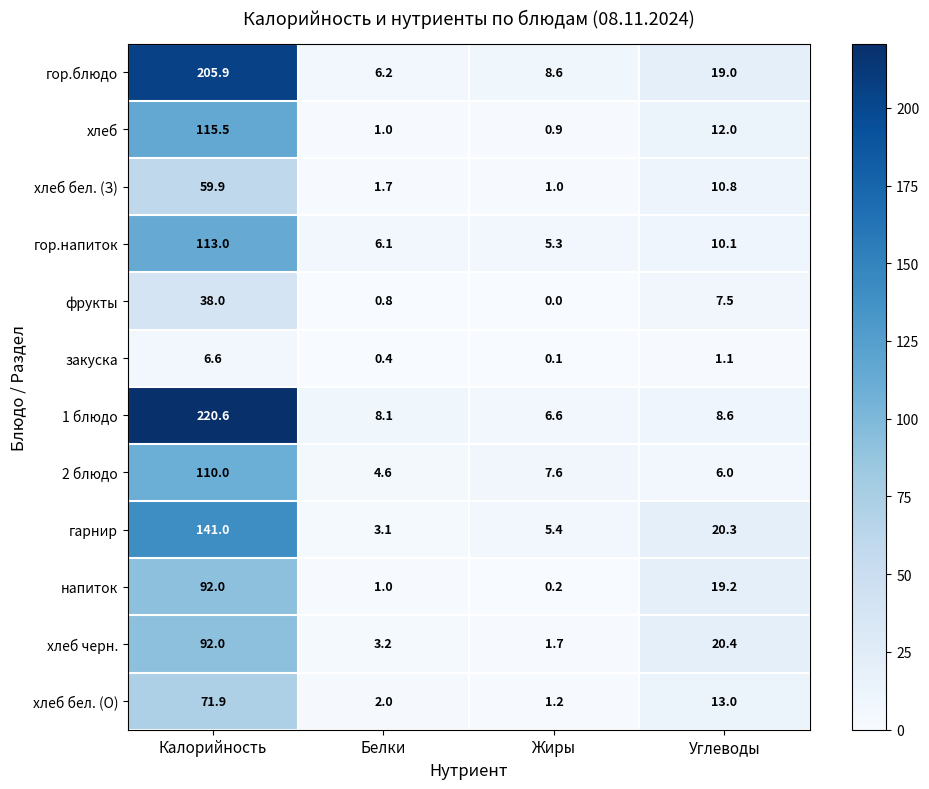

What value does the фрукты series have at Белки?

0.8